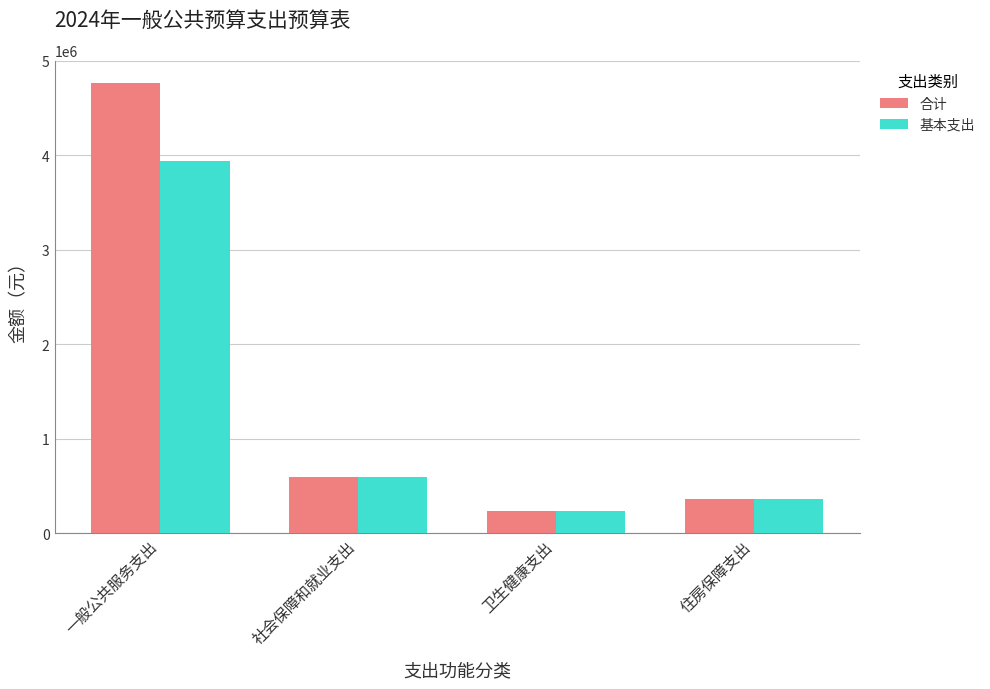

Rank the series by their average value, from lowest to highest.

基本支出, 合计